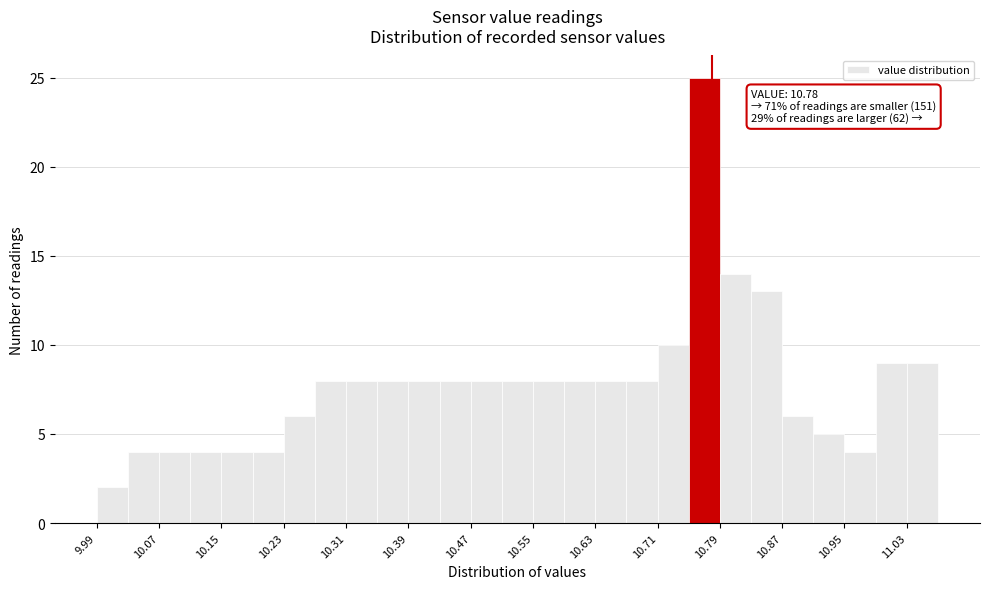

Over which range of the x-axis is the bar tallest?

10.75 to 10.79